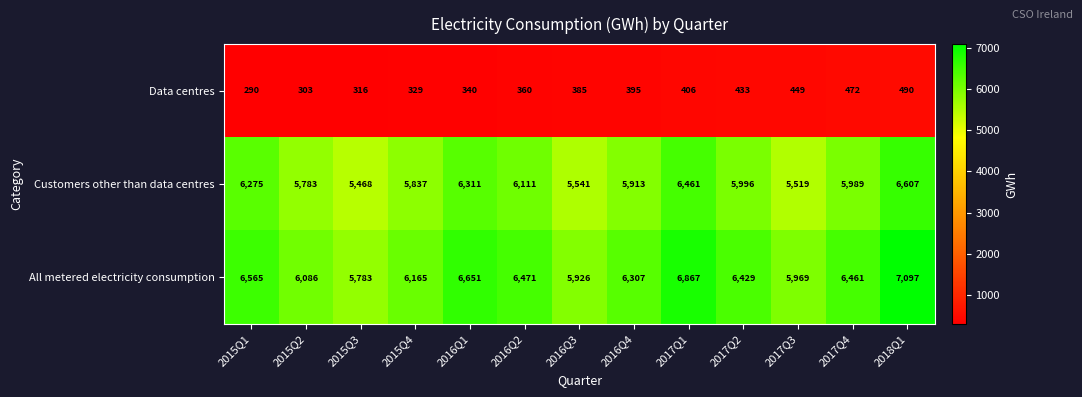

What is the sum of the Customers other than data centres values at 2017Q4 and 2017Q2?

11985